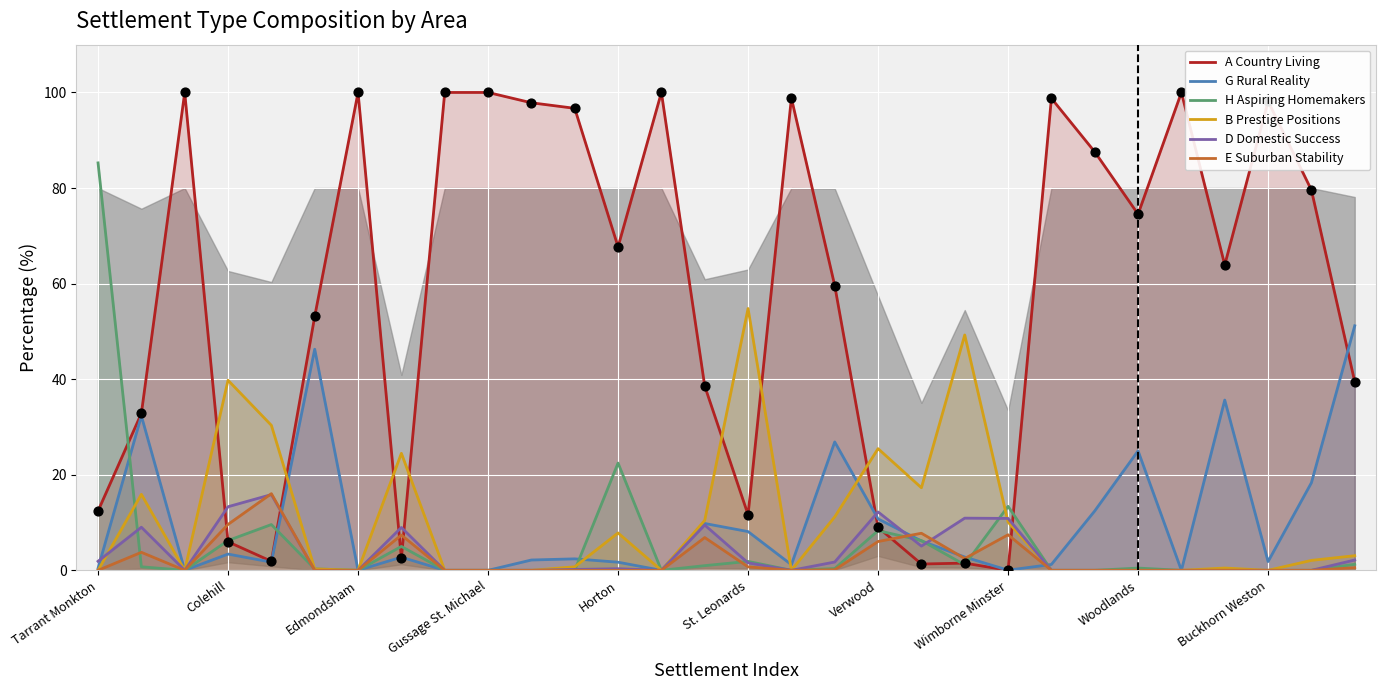

What are all the series names shown in the legend?

A Country Living, G Rural Reality, H Aspiring Homemakers, B Prestige Positions, D Domestic Success, E Suburban Stability